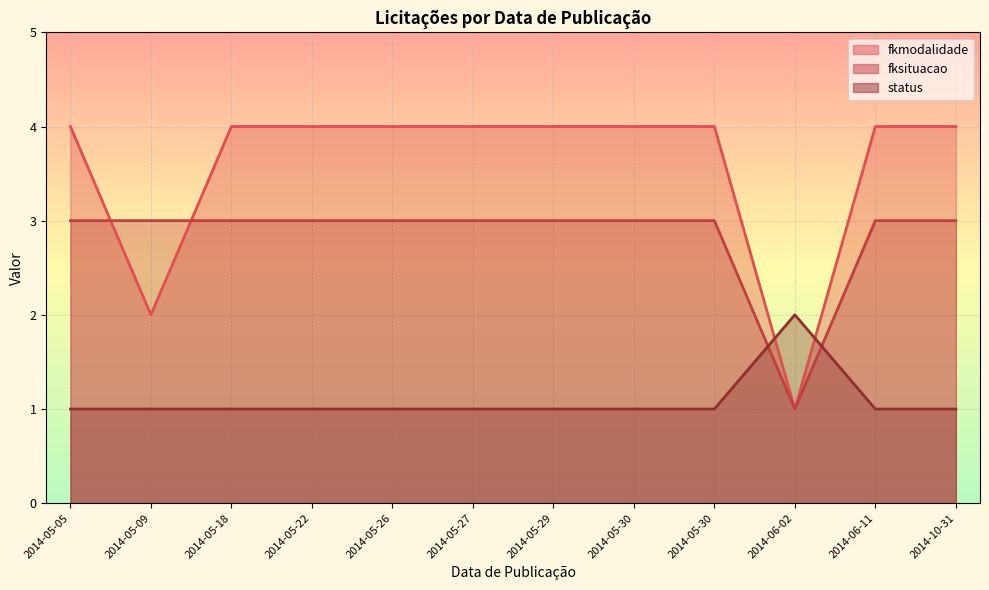

True or false: fkmodalidade has a value of 5 at 2014-06-11.

False